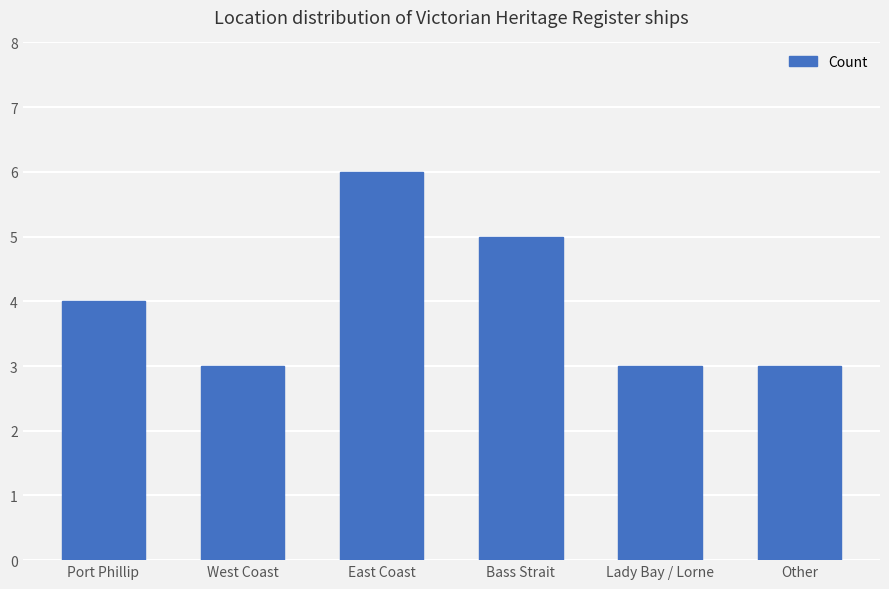

Which has a higher value, Other or Port Phillip?

Port Phillip